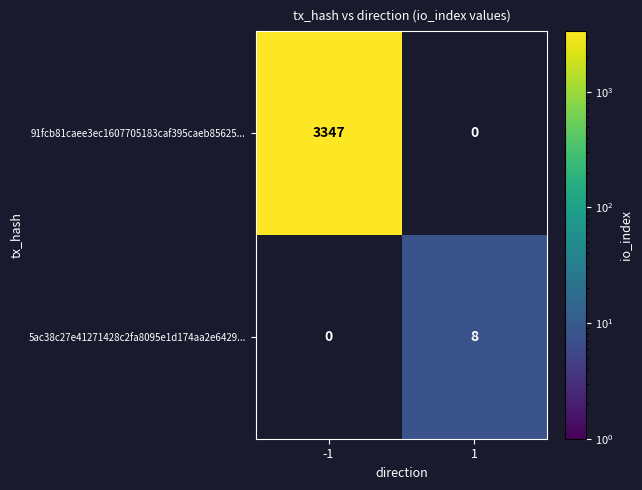

At which category is the sum across all series the highest?

-1